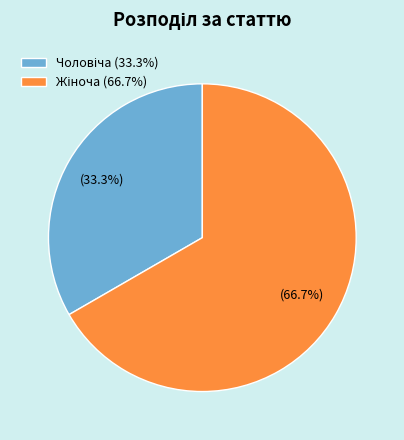

Does any single category account for the majority?

Yes